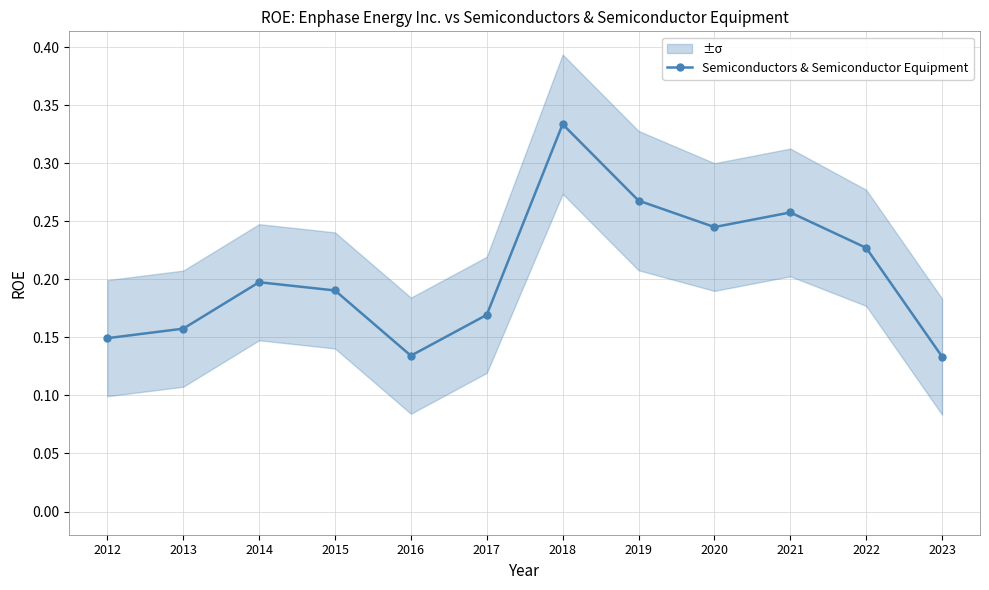

What is the maximum value shown in the chart?

0.3